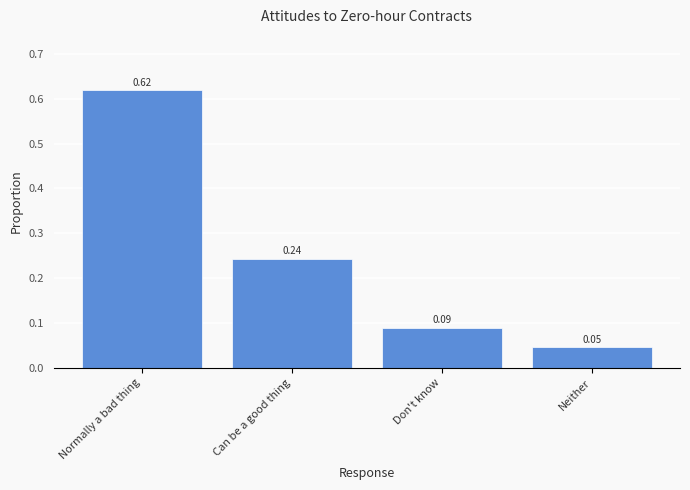

List the labels in order of value, largest first.

Normally a bad thing, Can be a good thing, Don't know, Neither